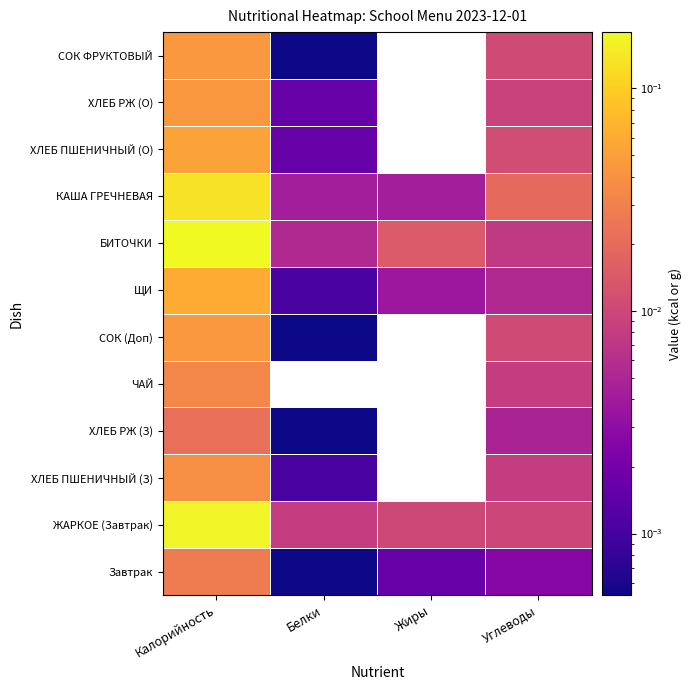

At which category is the sum across all series the highest?

Калорийность